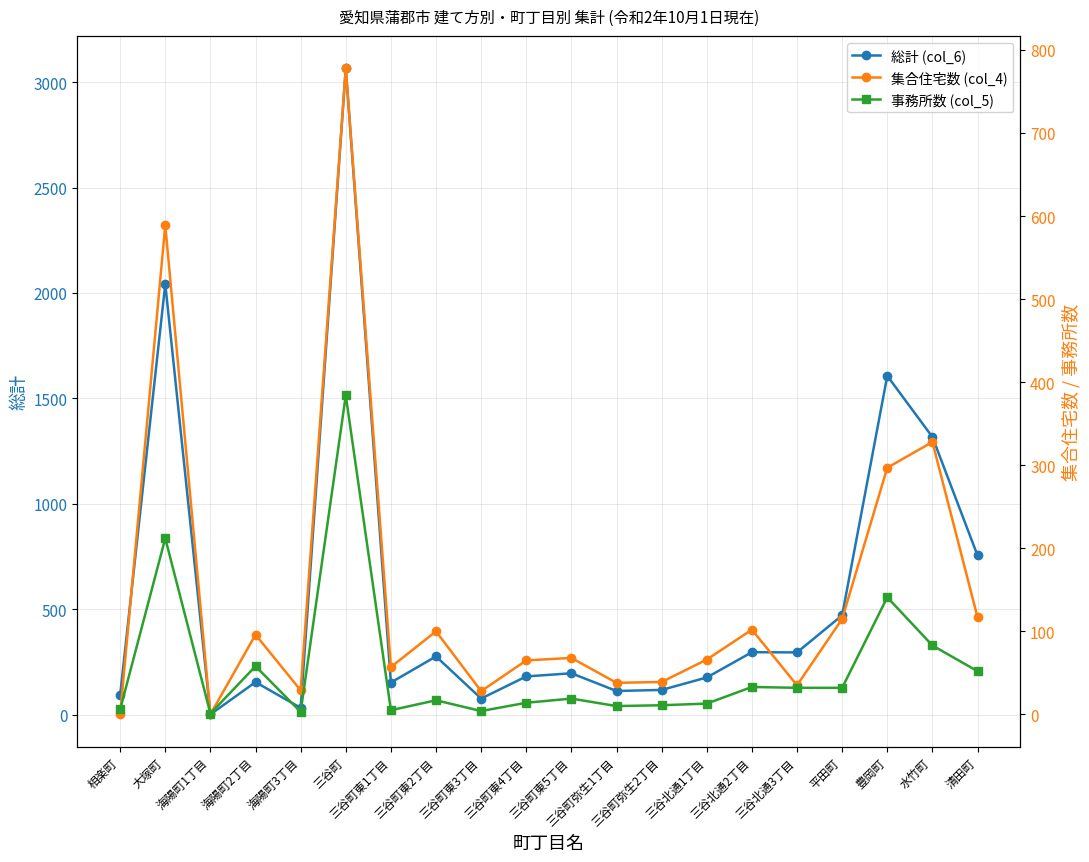

Reading left to right, list all the values displayed in this chart.

総計 (col_6): 93	2043	1	154	32	3066	152	276	76	181	196	112	117	176	296	295	471	1607	1317	755
集合住宅数 (col_4): 0	589	0	96	29	778	57	100	28	65	68	38	39	66	102	35	115	297	328	117
事務所数 (col_5): 6	212	1	58	3	384	5	17	4	14	19	10	11	13	33	32	32	141	83	52